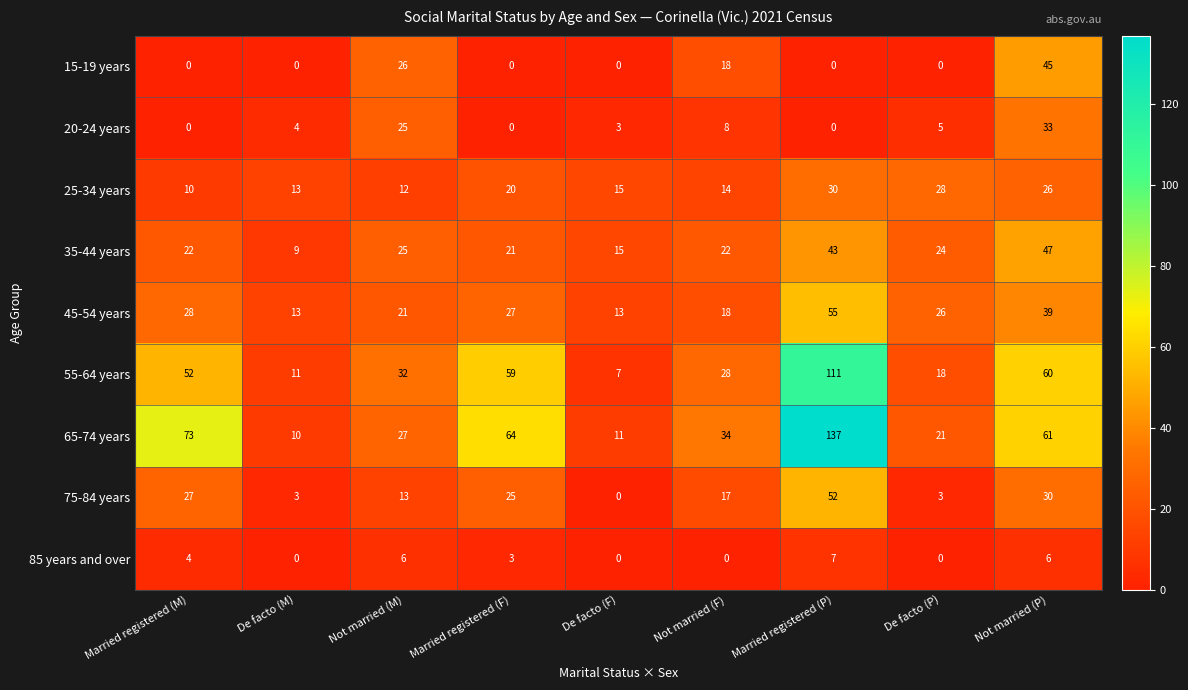

List the series in order of their peak value, highest first.

65-74 years, 55-64 years, 45-54 years, 75-84 years, 35-44 years, 15-19 years, 20-24 years, 25-34 years, 85 years and over